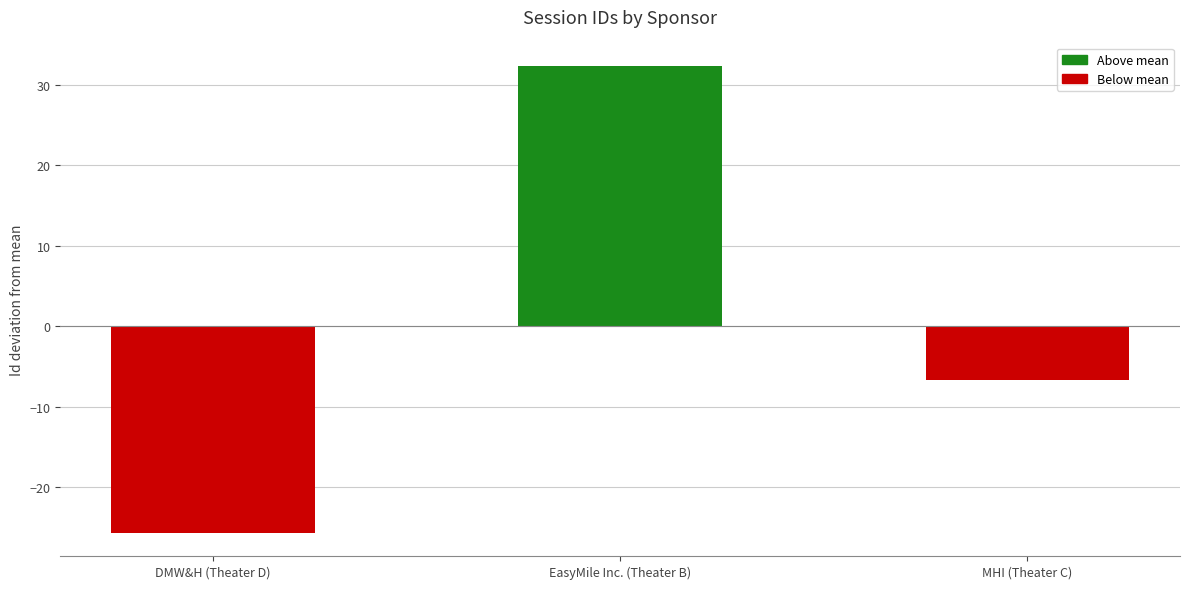

What is the smallest value displayed?

-25.7